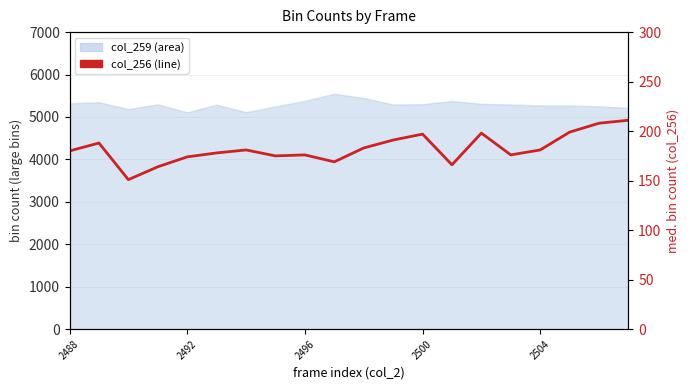

The value at 2500 is 44. True or false?

False